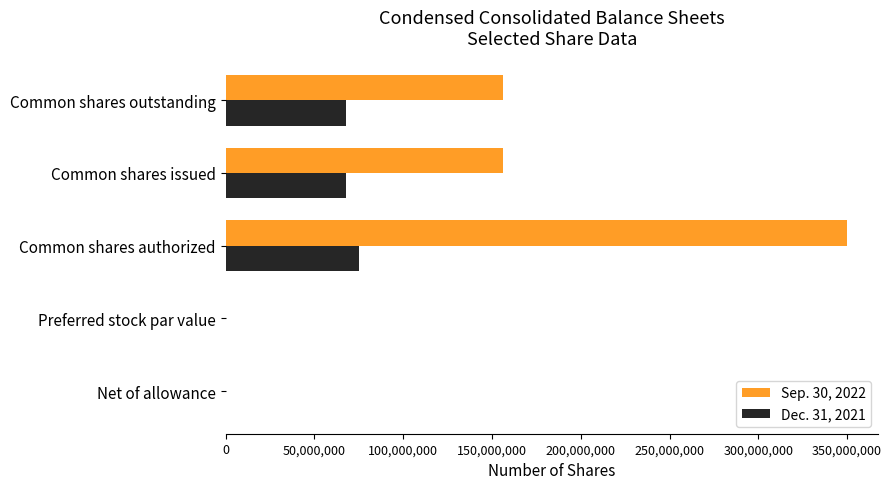

Is it true that Dec. 31, 2021 equals -41439194 at Net of allowance?

False